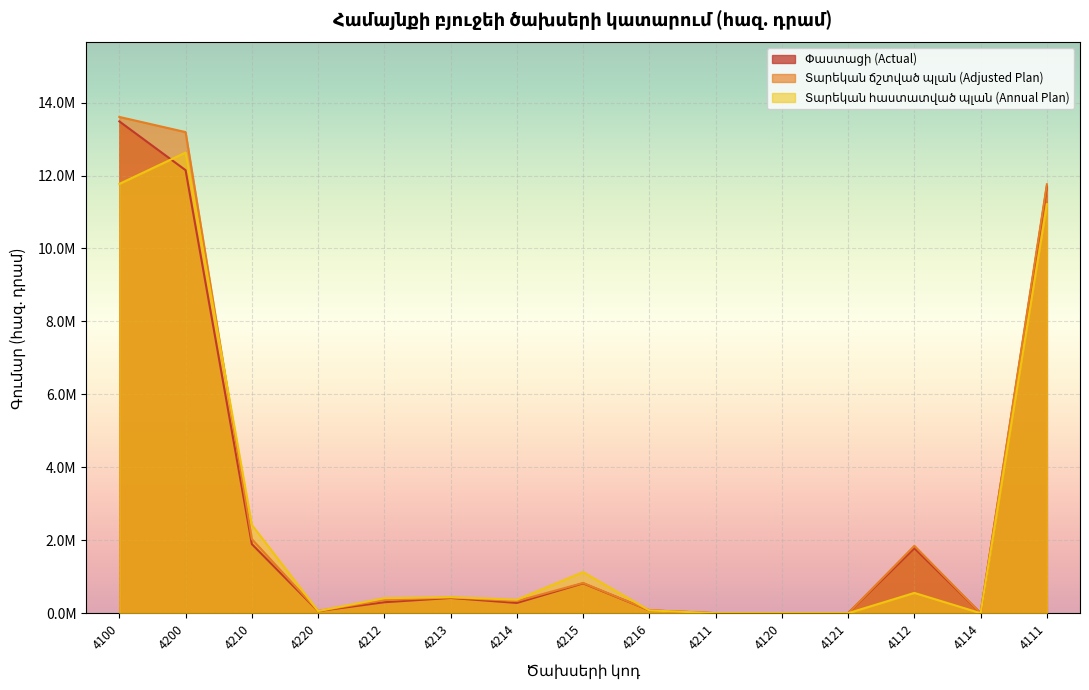

Where is the first local minimum for Տարեկան հաստատված պլան (Annual Plan)?

4220